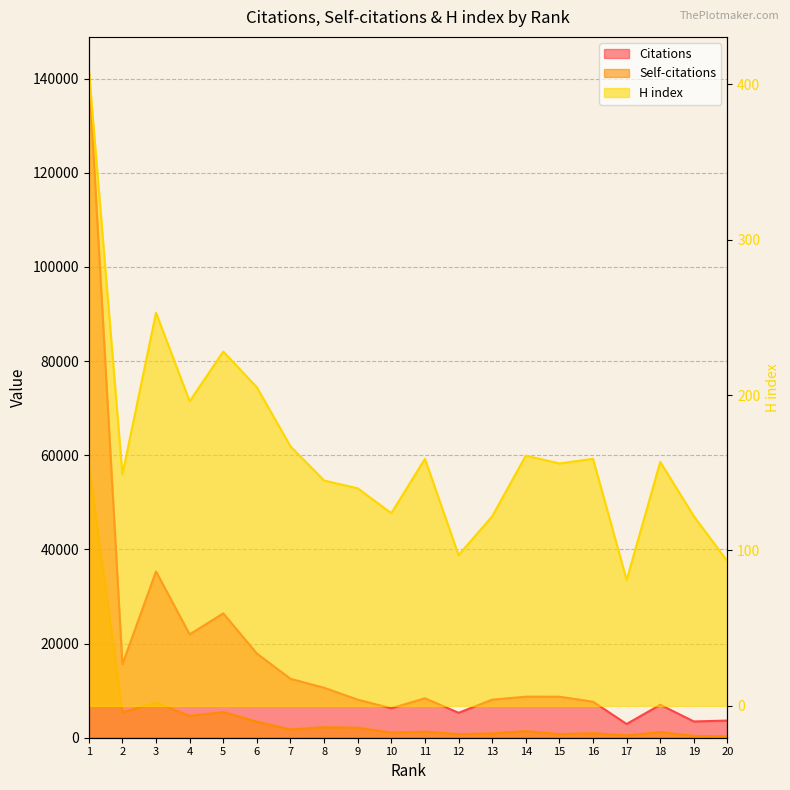

What are all the series names shown in the legend?

Citations, Self-citations, H index